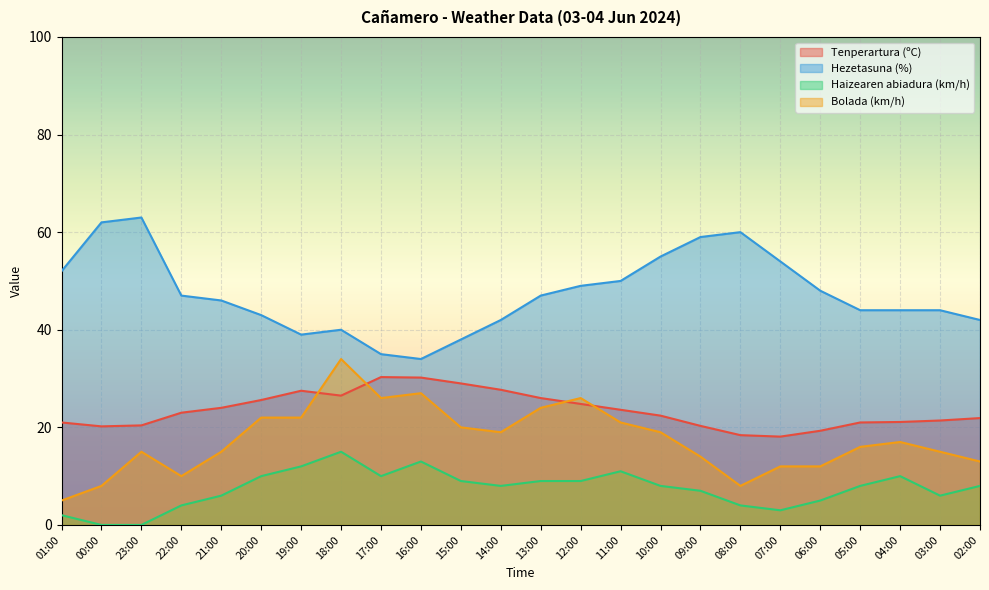

What are all the series names shown in the legend?

Tenperartura (ºC), Hezetasuna (%), Haizearen abiadura (km/h), Bolada (km/h)